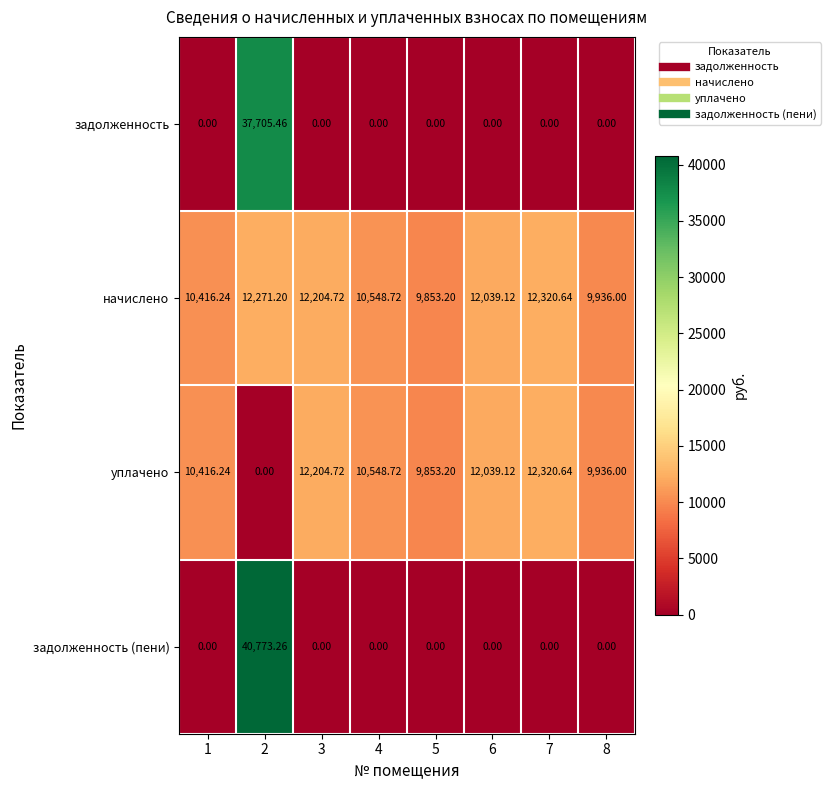

Rank the series at 2 from lowest to highest value.

уплачено, начислено, задолженность, задолженность (пени)